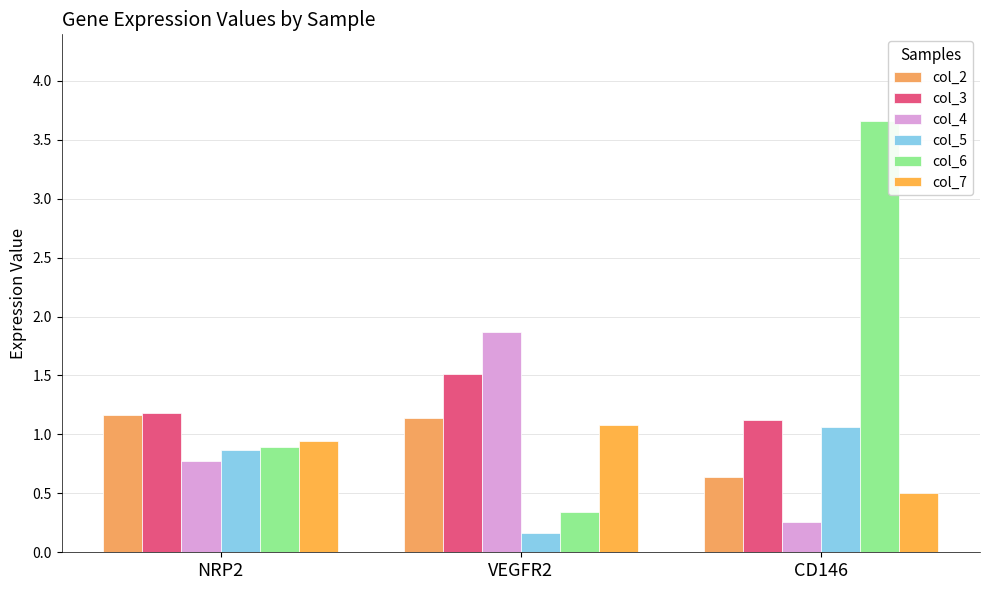

Count the col_4 values in the range 0 to 1.

2